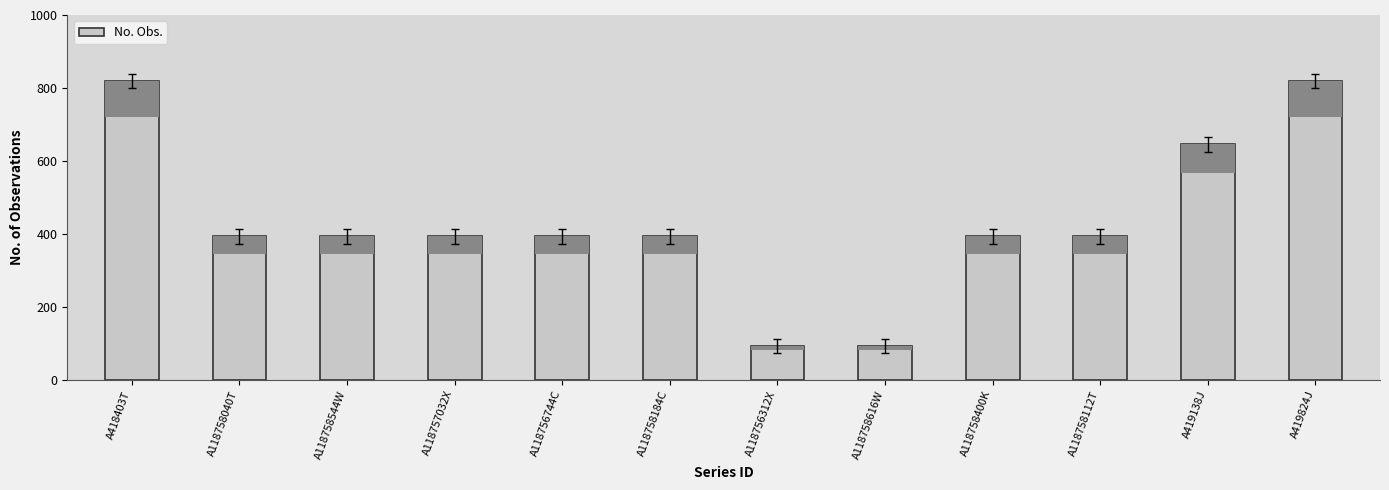

Reading right to left, extract all data points from this chart.

A419824J=819	A419138J=645	A118758112T=393	A118758400K=393	A118758616W=93	A118756312X=93	A118758184C=393	A118756744C=393	A118757032X=393	A118758544W=393	A118758040T=393	A418403T=819